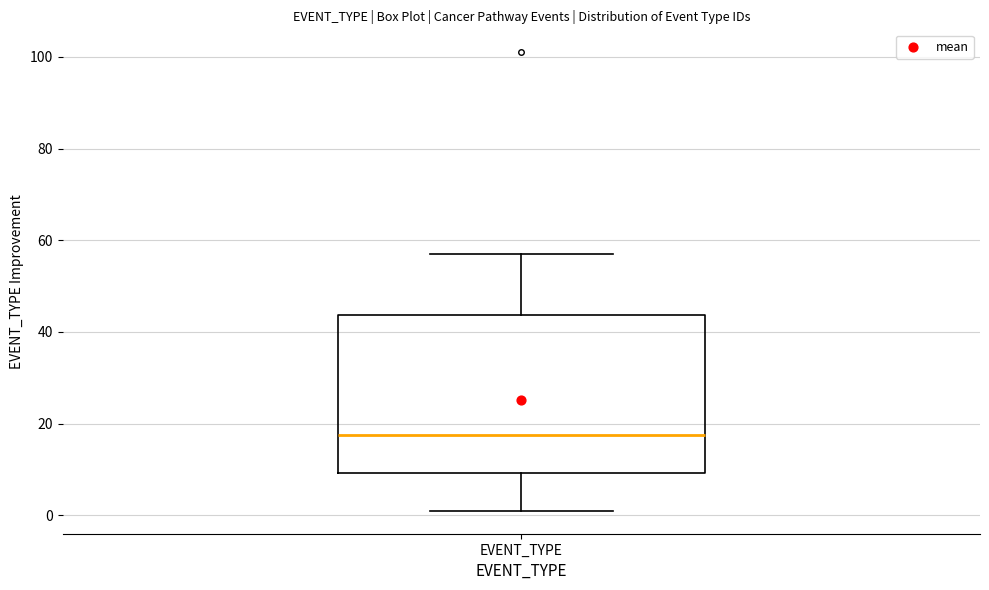

Read this box plot against the y-axis: the position of the median line, the range covered by the box, and the ends of both whiskers. The values are not printed on the chart, so give them approximately, as read against the axis.

median 18, box 10 to 44, whiskers 2 to 58